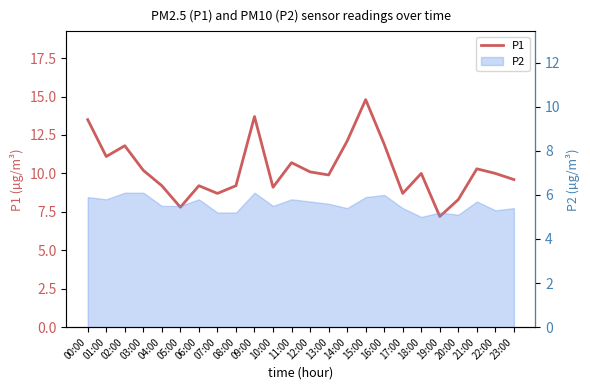

Reading left to right, what are all the values shown in this chart?

00:00=13.5	01:00=11.1	02:00=11.8	03:00=10.2	04:00=9.2	05:00=7.8	06:00=9.2	07:00=8.7	08:00=9.2	09:00=13.7	10:00=9.1	11:00=10.7	12:00=10.1	13:00=9.9	14:00=12.1	15:00=14.8	16:00=11.9	17:00=8.7	18:00=10.0	19:00=7.2	20:00=8.3	21:00=10.3	22:00=10.0	23:00=9.6